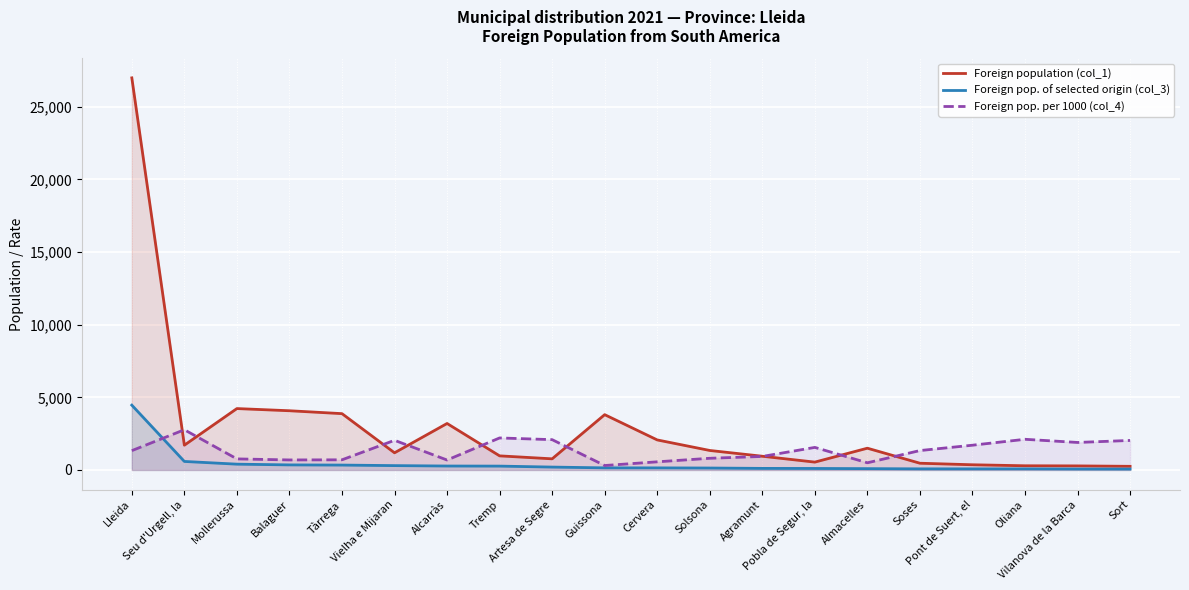

What is the label of the 5th point from the right?

Soses